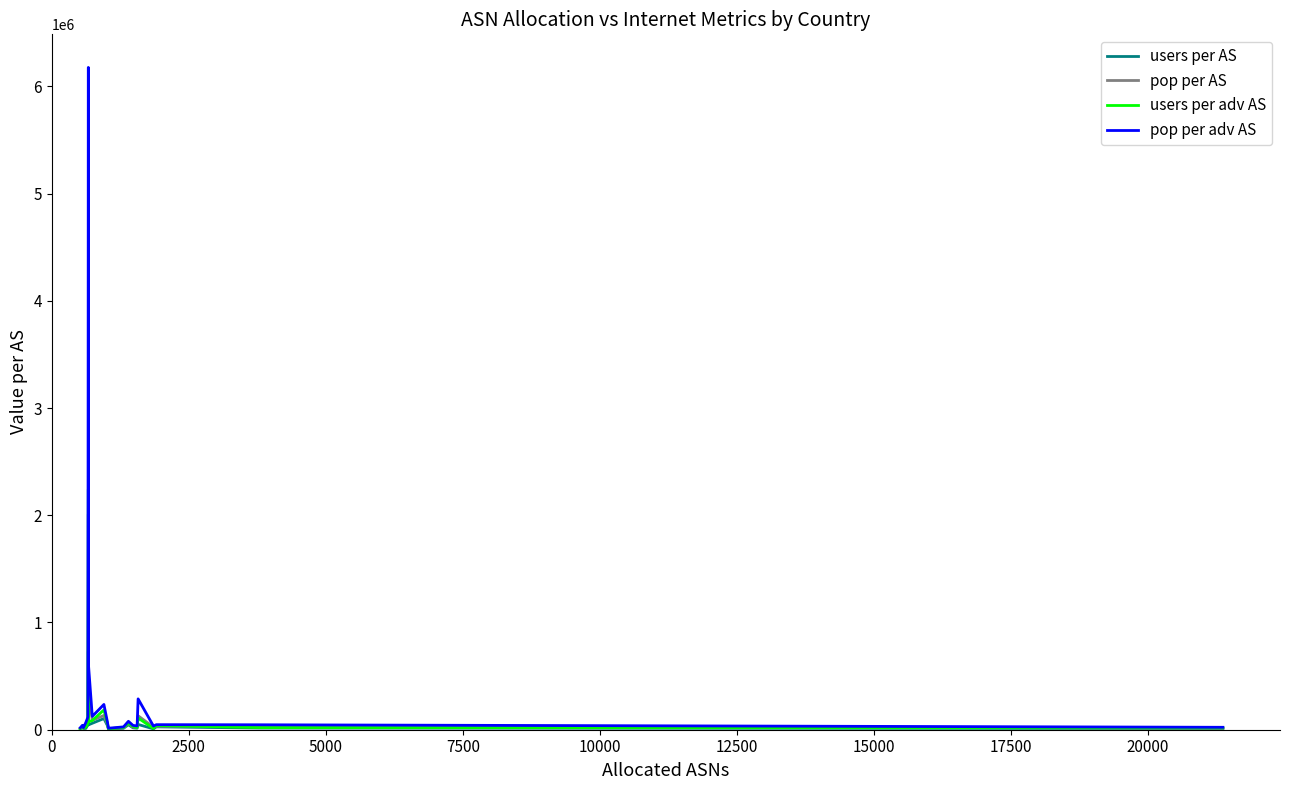

What is the maximum value shown in the chart?

6176176